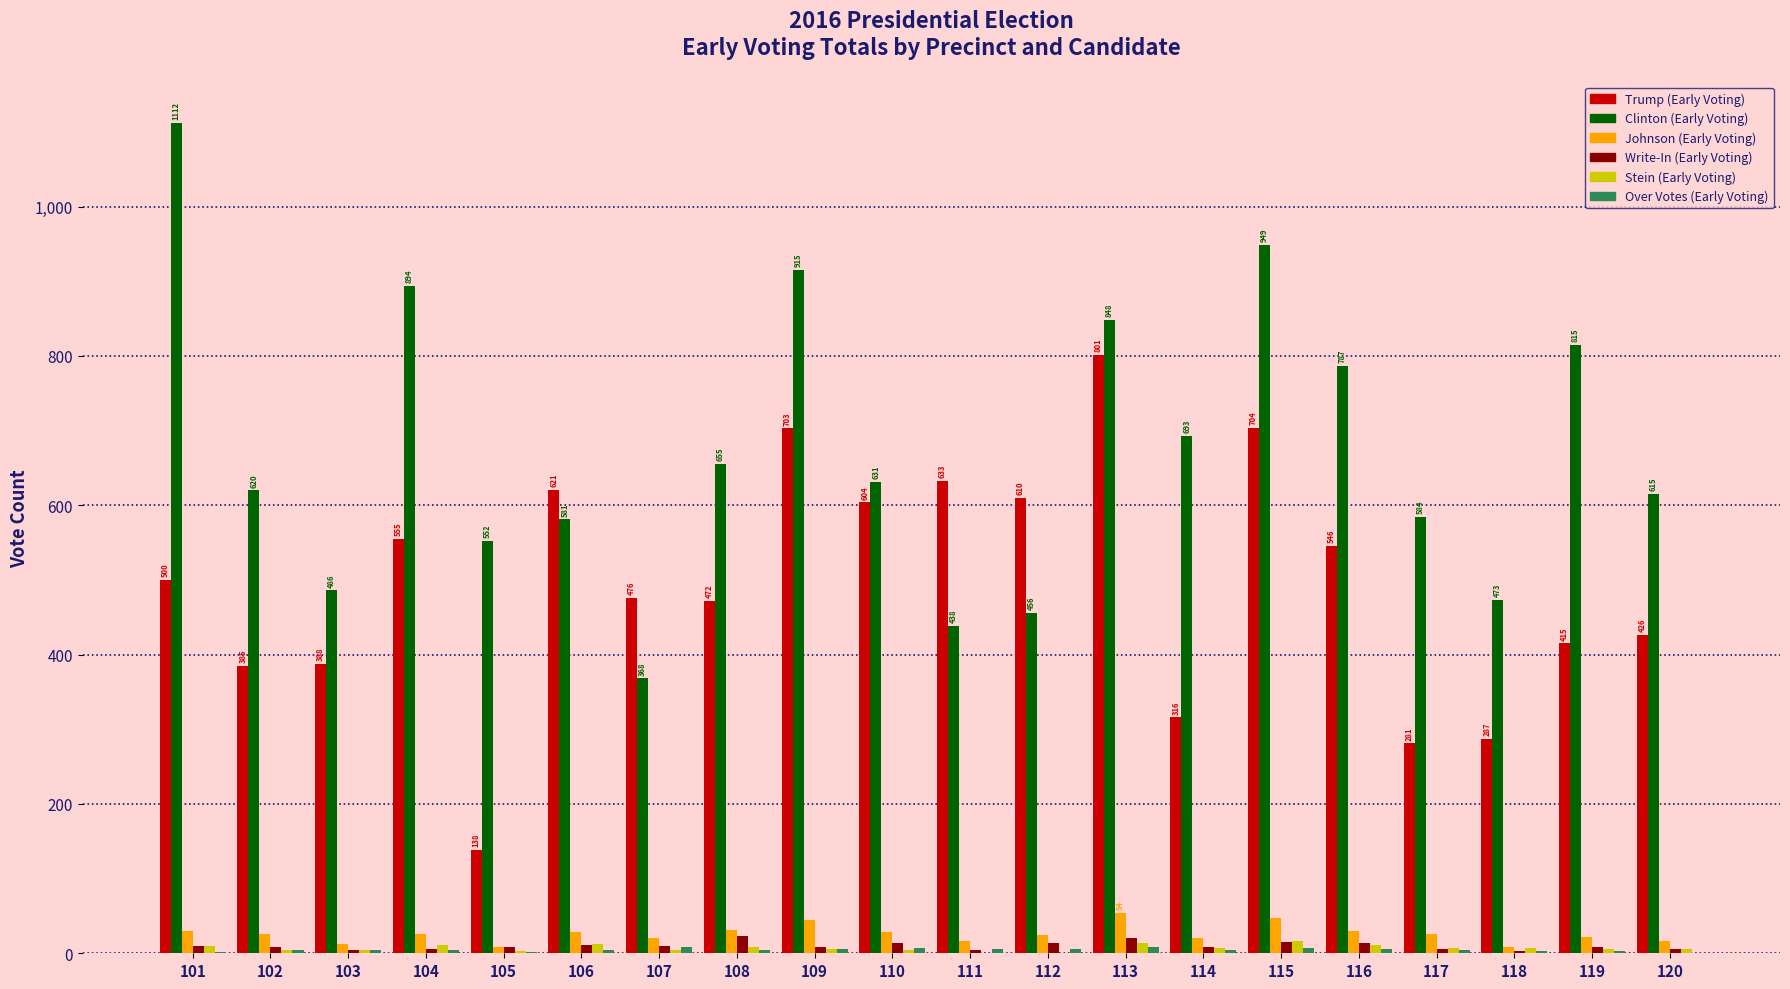

What is the total value across all series at 104?

1497